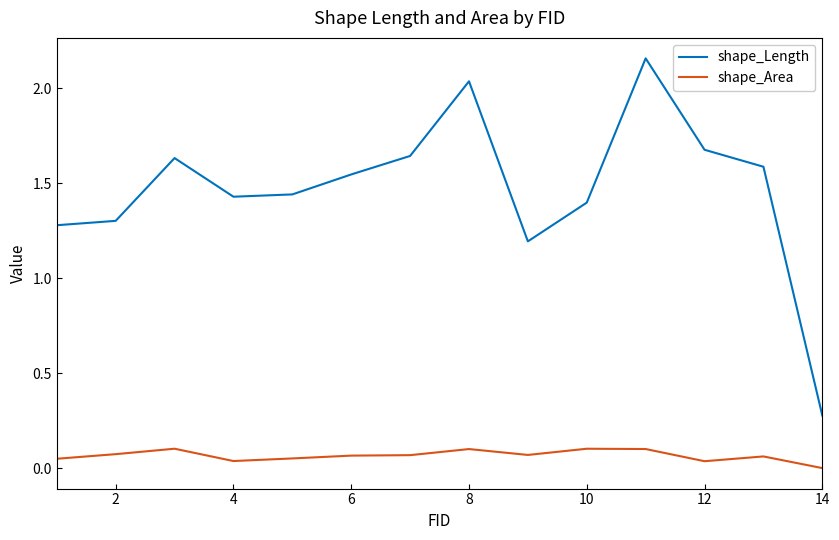

List the series in order of their overall mean, highest first.

shape_Length, shape_Area